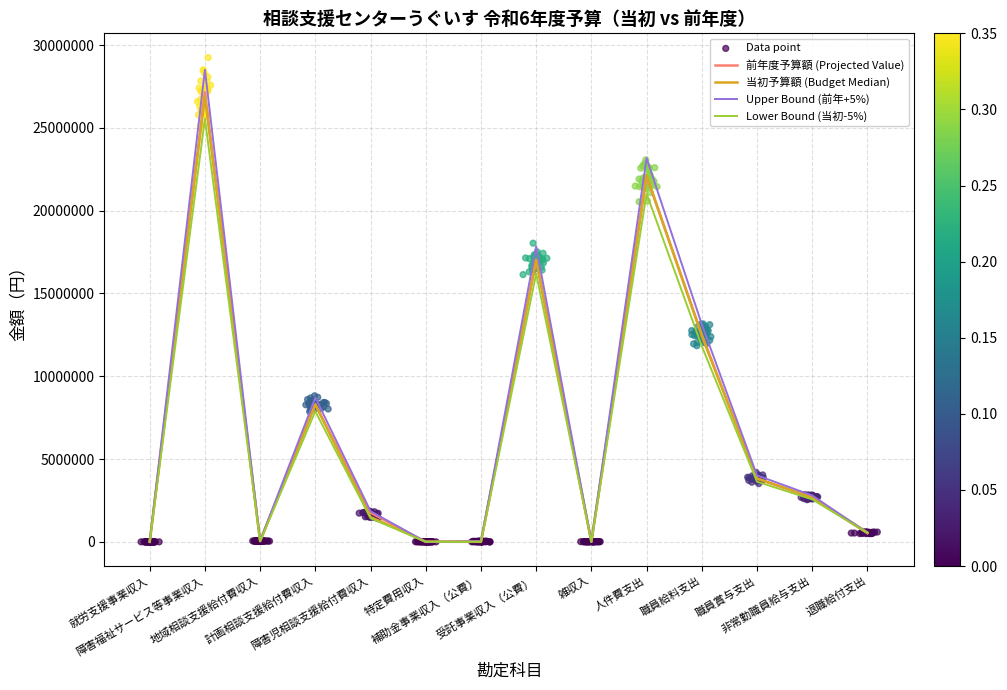

At how many categories does at least one series exceed 25030064?

1